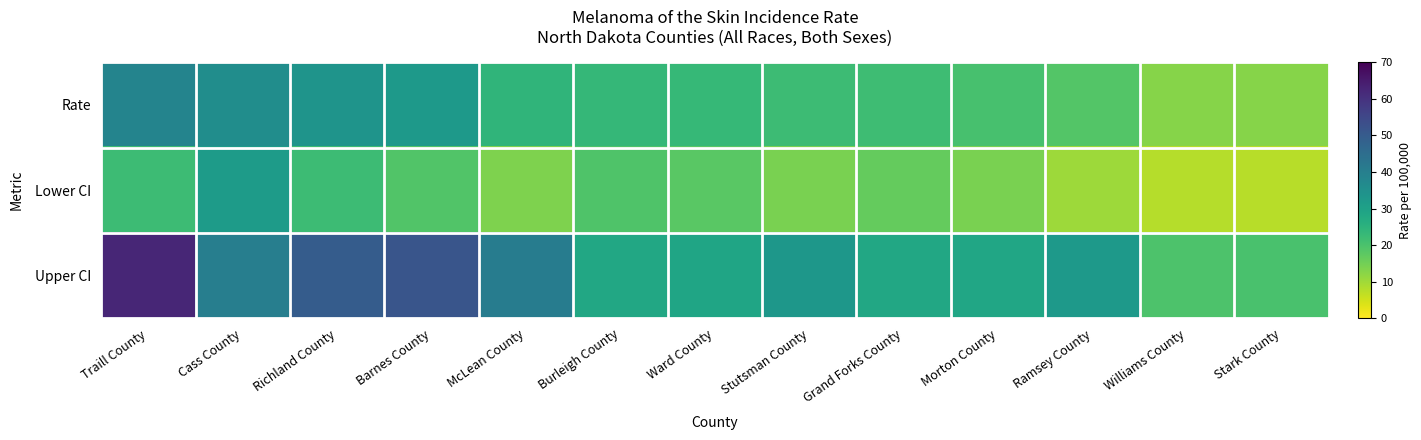

How many series are shown in this chart?

3